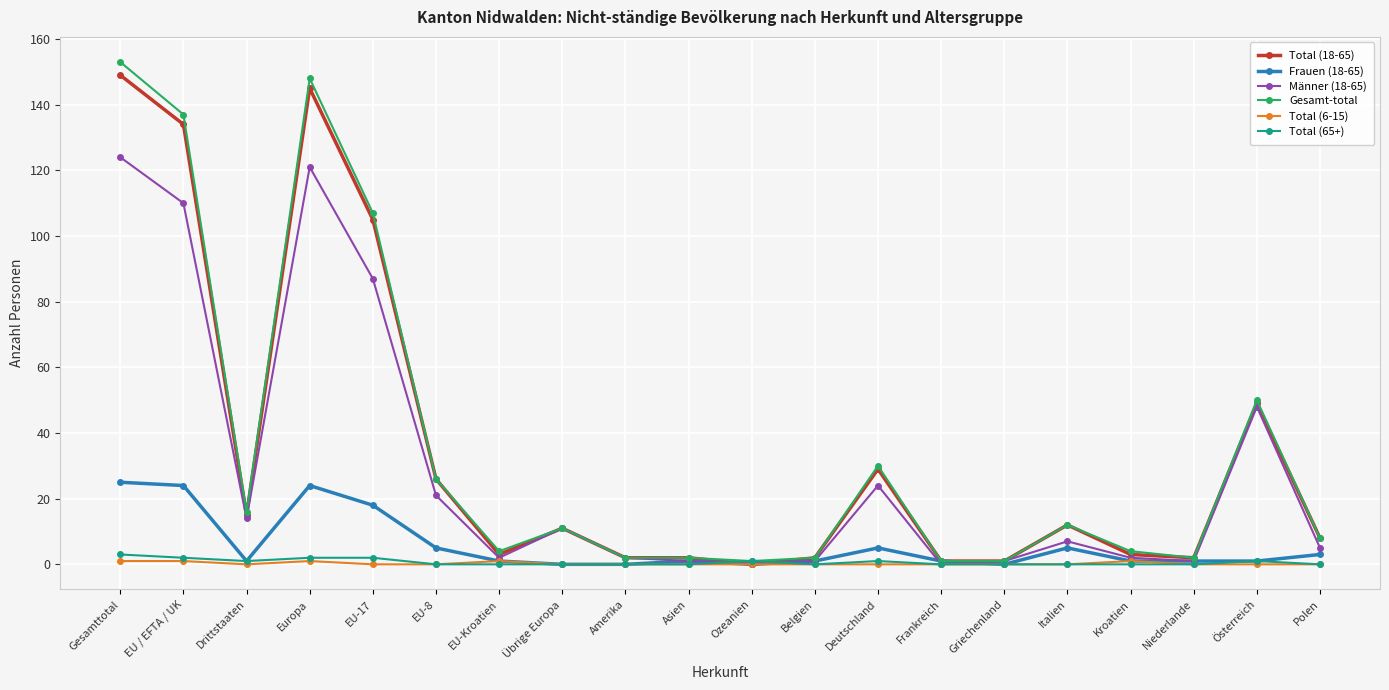

What is the value of the Gesamt-total point at the 15th from the left?

1